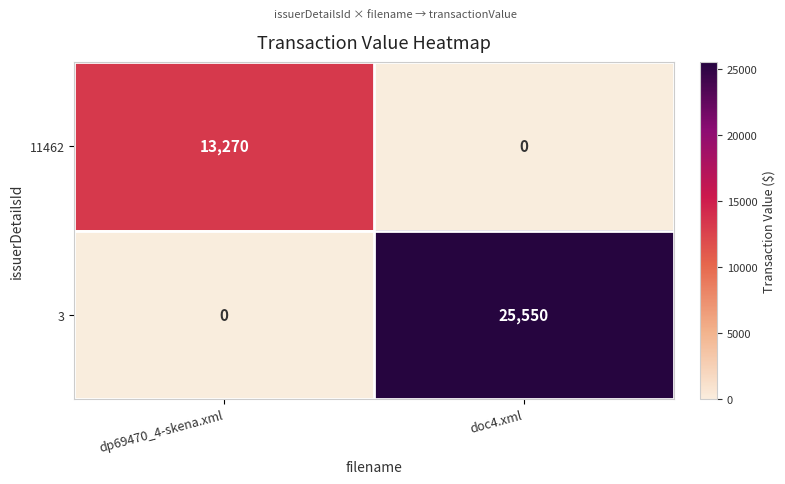

Reading left to right, extract all data points from this chart.

11462: 13270	0
3: 0	25550